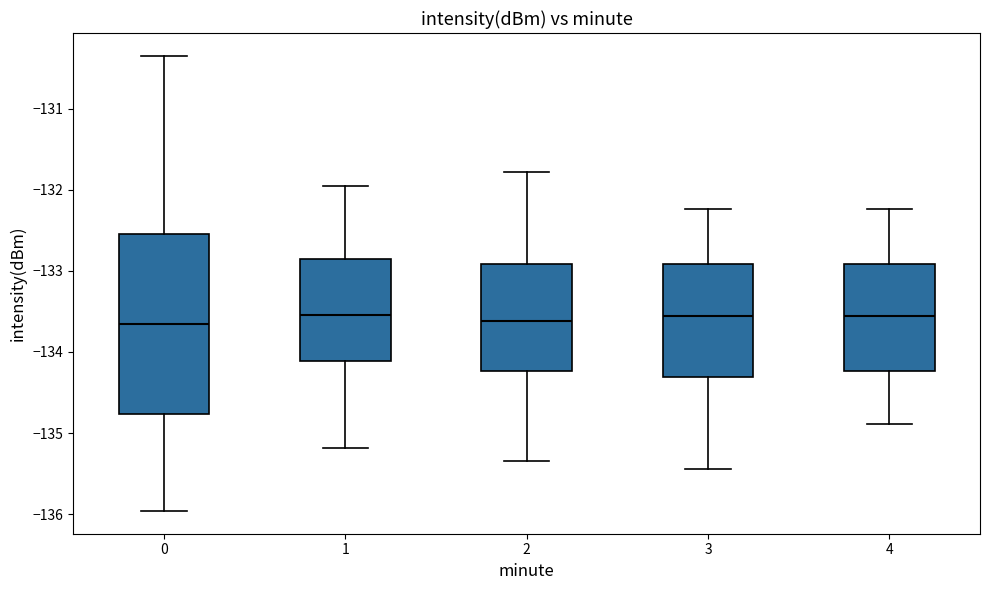

Reading left to right, transcribe this box plot: for each box, give where its median line is, the range the box spans, and where its two whiskers end, as read against the y-axis. The values are not printed on the chart, so give them approximately, as read against the axis.

0: median -133.7, box -134.8 to -132.5, whiskers -136.0 to -130.3
1: median -133.5, box -134.1 to -132.9, whiskers -135.2 to -131.9
2: median -133.6, box -134.2 to -132.9, whiskers -135.3 to -131.8
3: median -133.6, box -134.3 to -132.9, whiskers -135.4 to -132.2
4: median -133.6, box -134.2 to -132.9, whiskers -134.9 to -132.2